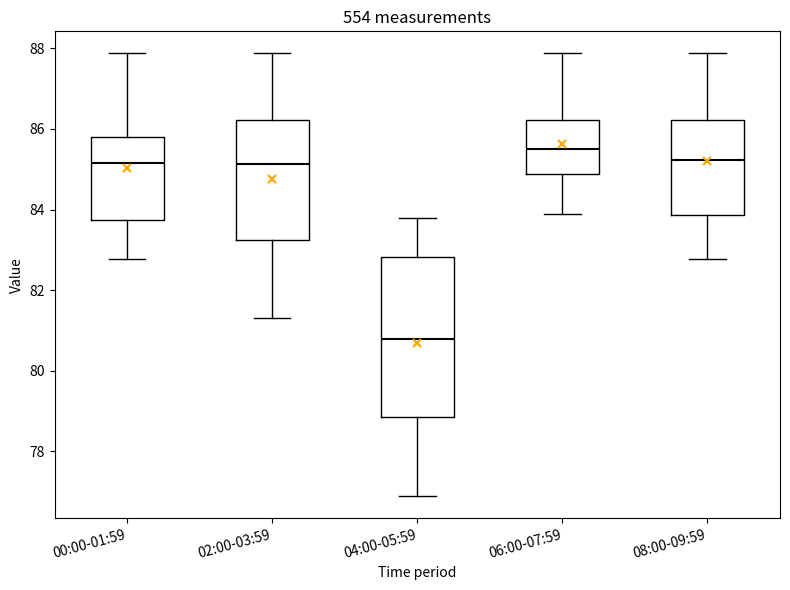

Which box's median line is the highest?

06:00-07:59